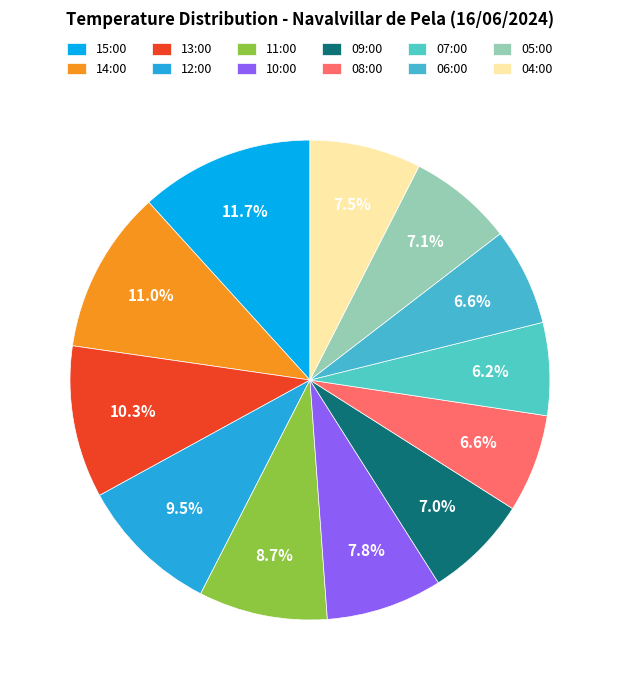

How many slices are in this pie chart?

12